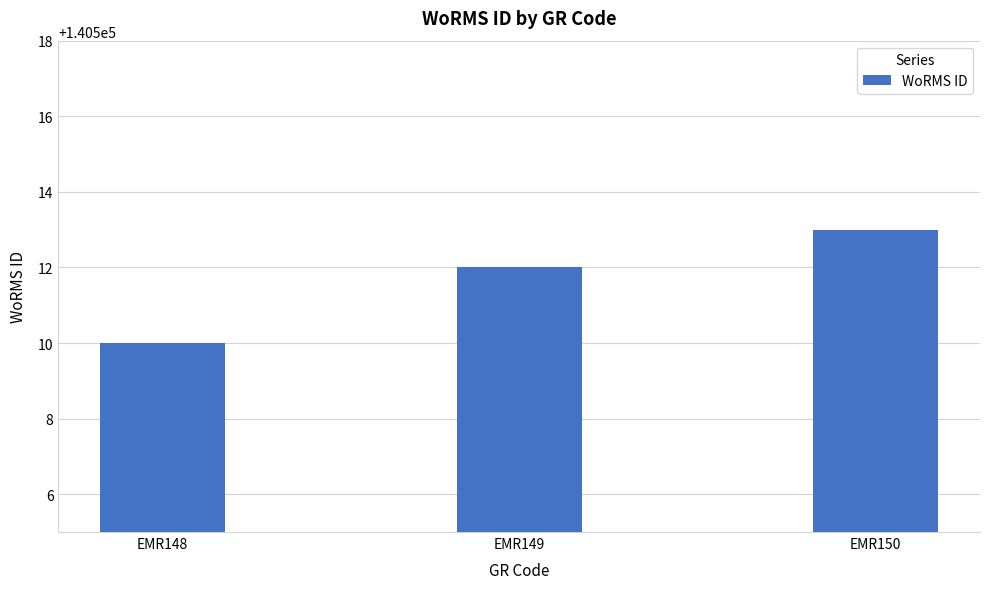

Rank the categories by value from highest to lowest.

EMR150, EMR149, EMR148